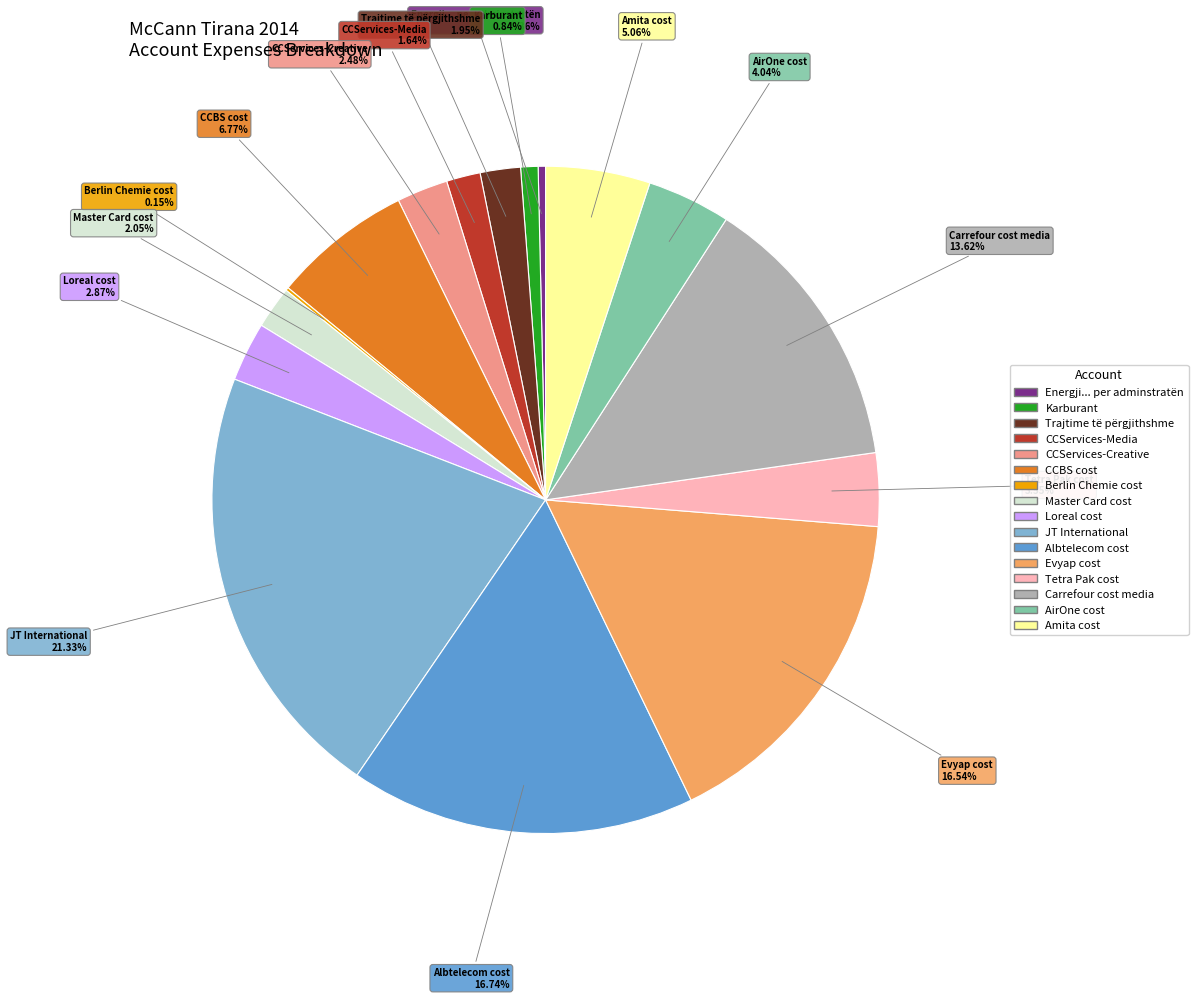

What percentage is the CCServices-Creative slice, to the nearest percent?

2%